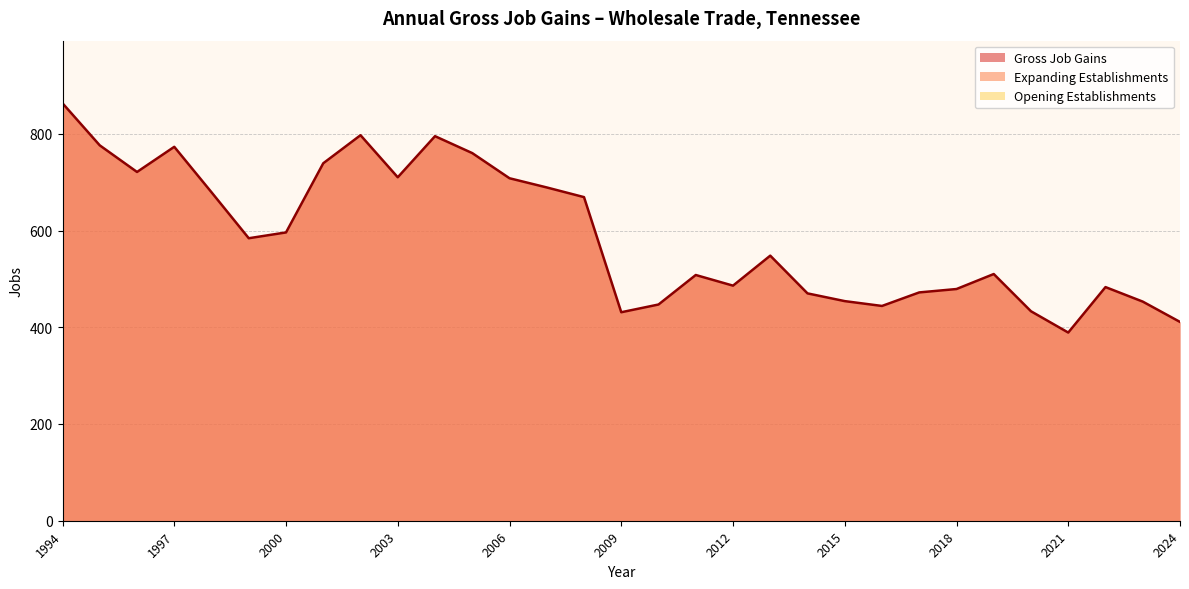

How many lines are shown in the chart?

3